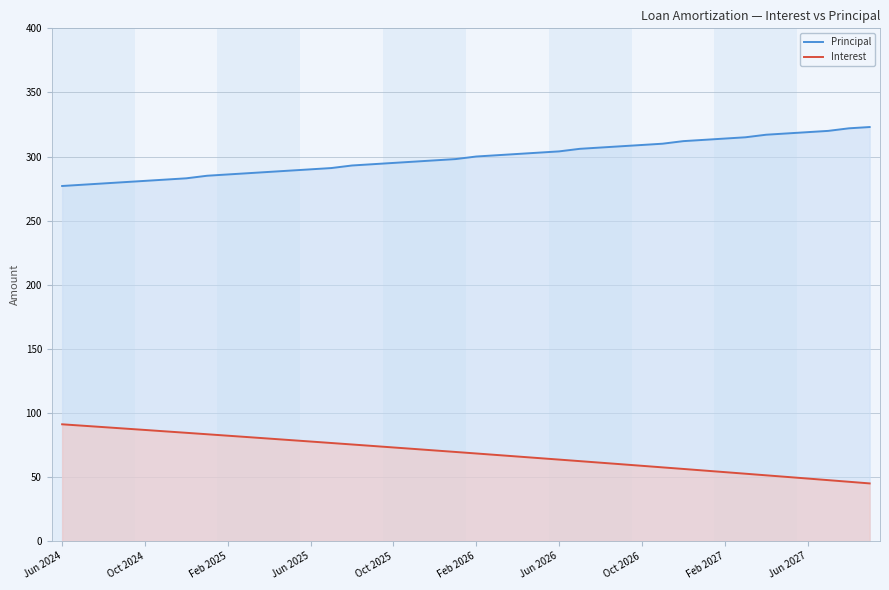

What are all the series names shown in the legend?

Principal, Interest